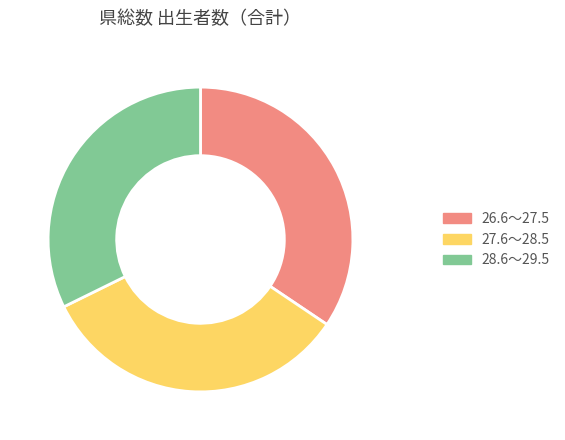

How many slices are in this pie chart?

3